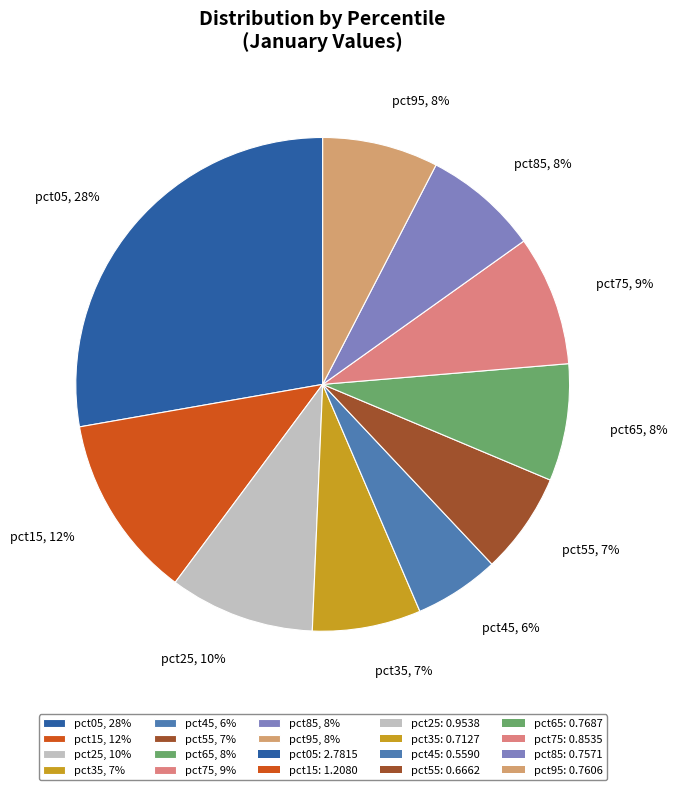

Which slice is the smallest?

pct45